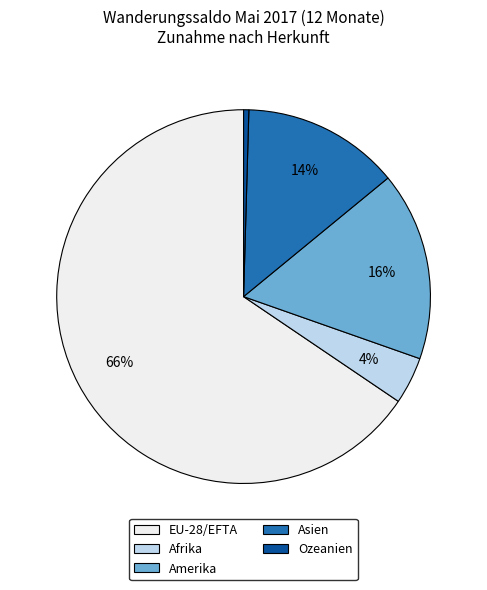

How many slices are in this pie chart?

5